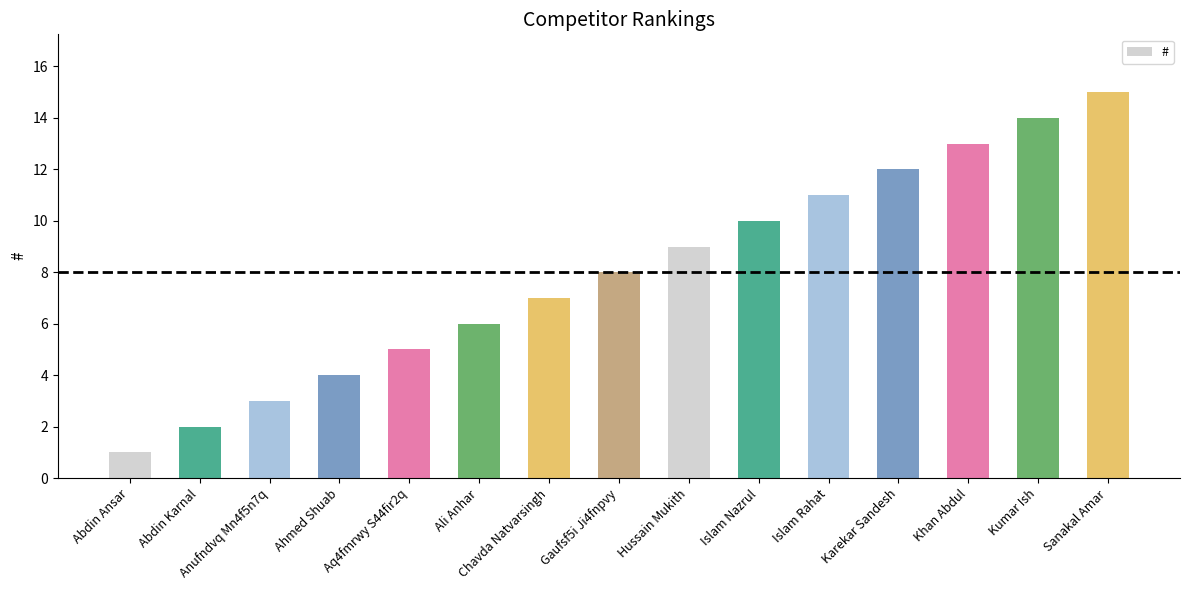

How many data points are less than 8?

7